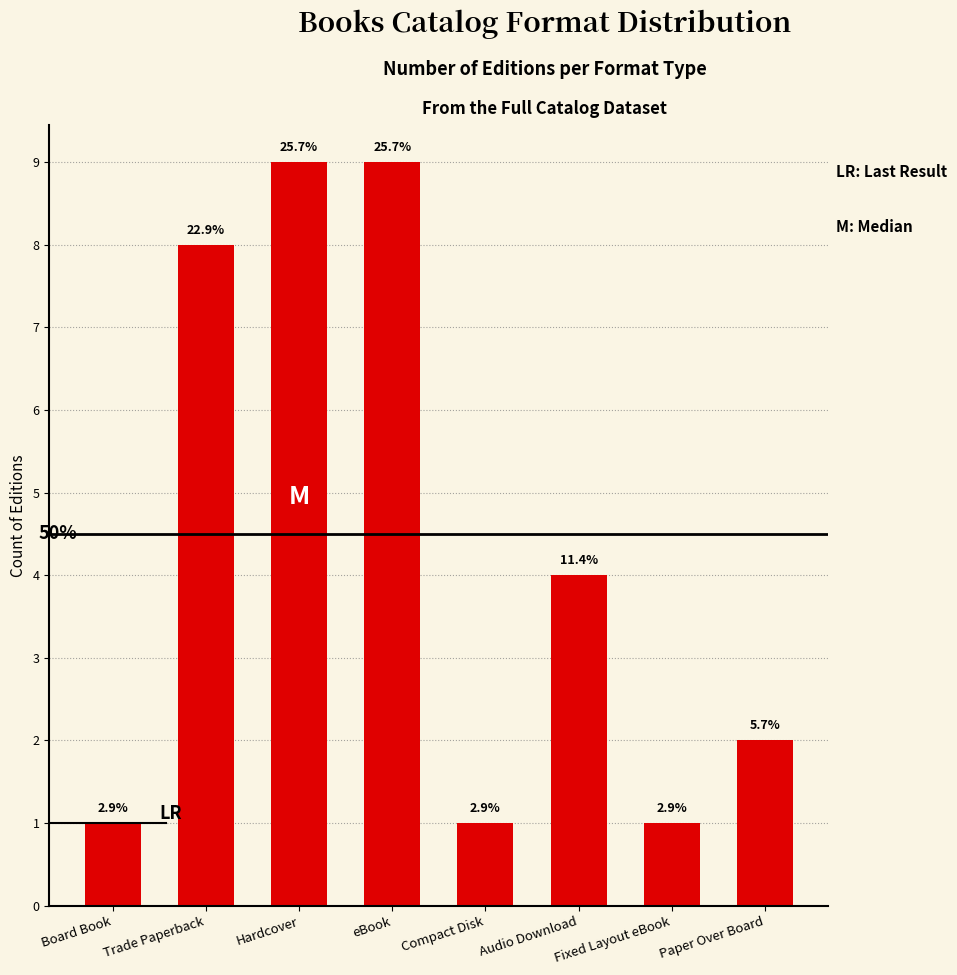

True or false: the data shows 14 at eBook.

False